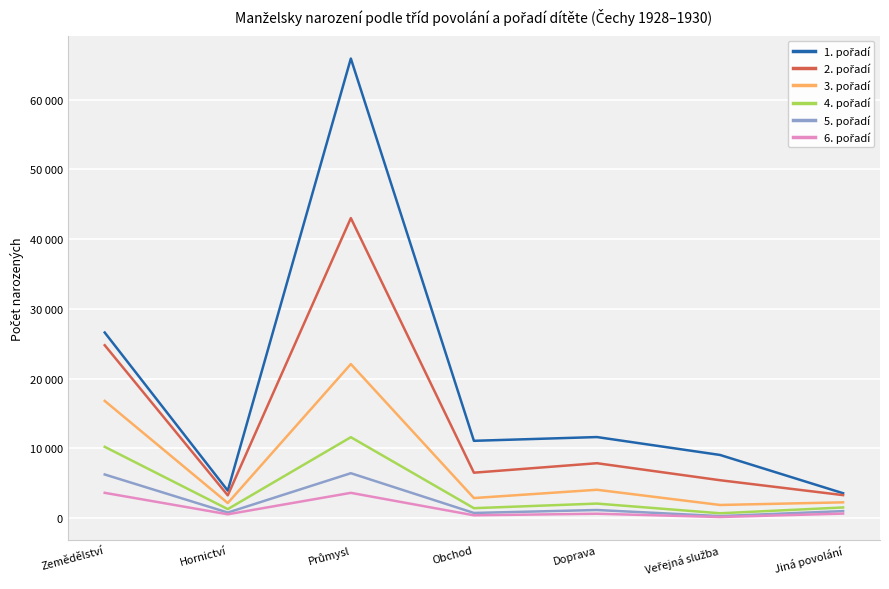

How many interior local peaks does the 5. pořadí series have?

2